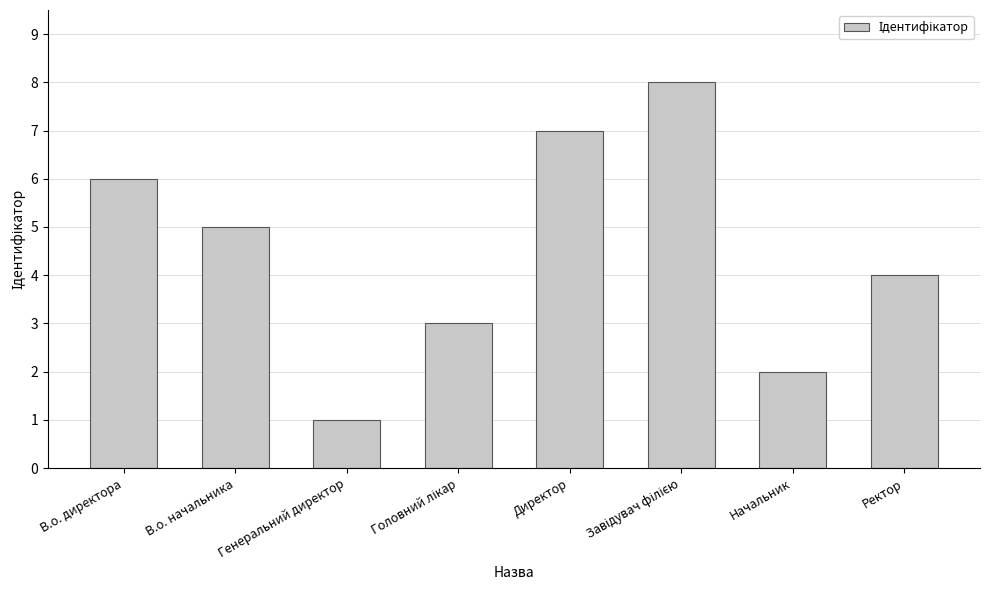

Is it true that the value at Директор is 7?

True